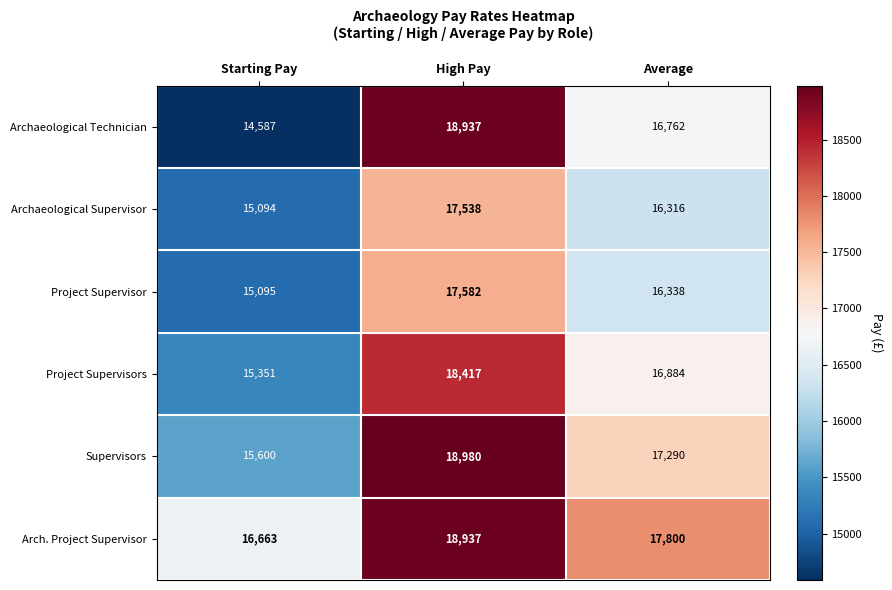

Reading left to right, what are all the values shown in this chart?

Archaeological Technician: Starting Pay=14587	High Pay=18937	Average=16762
Archaeological Supervisor: Starting Pay=15094	High Pay=17538	Average=16316
Project Supervisor: Starting Pay=15095	High Pay=17582	Average=16338
Project Supervisors: Starting Pay=15351	High Pay=18417	Average=16884
Supervisors: Starting Pay=15600	High Pay=18980	Average=17290
Arch. Project Supervisor: Starting Pay=16663	High Pay=18937	Average=17800